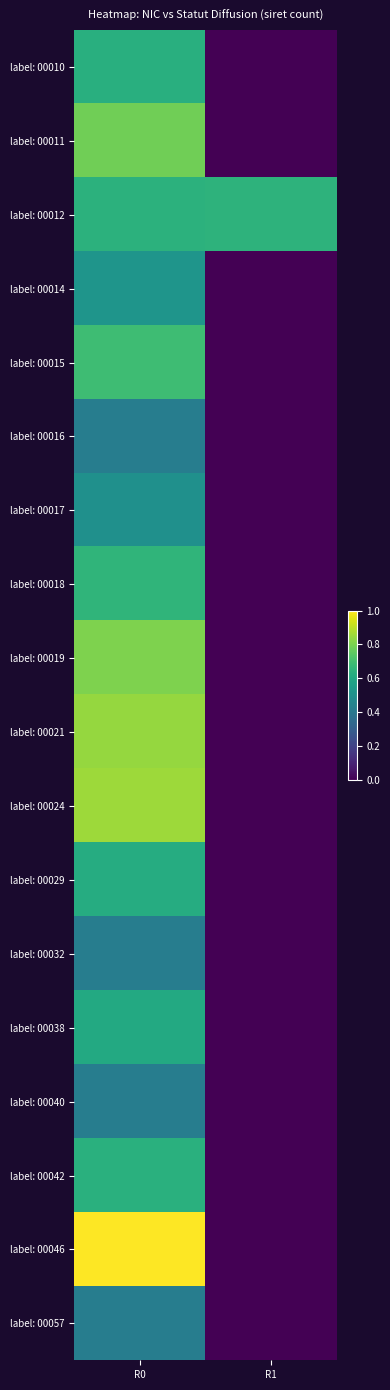

How many categories are shown in the chart?

2